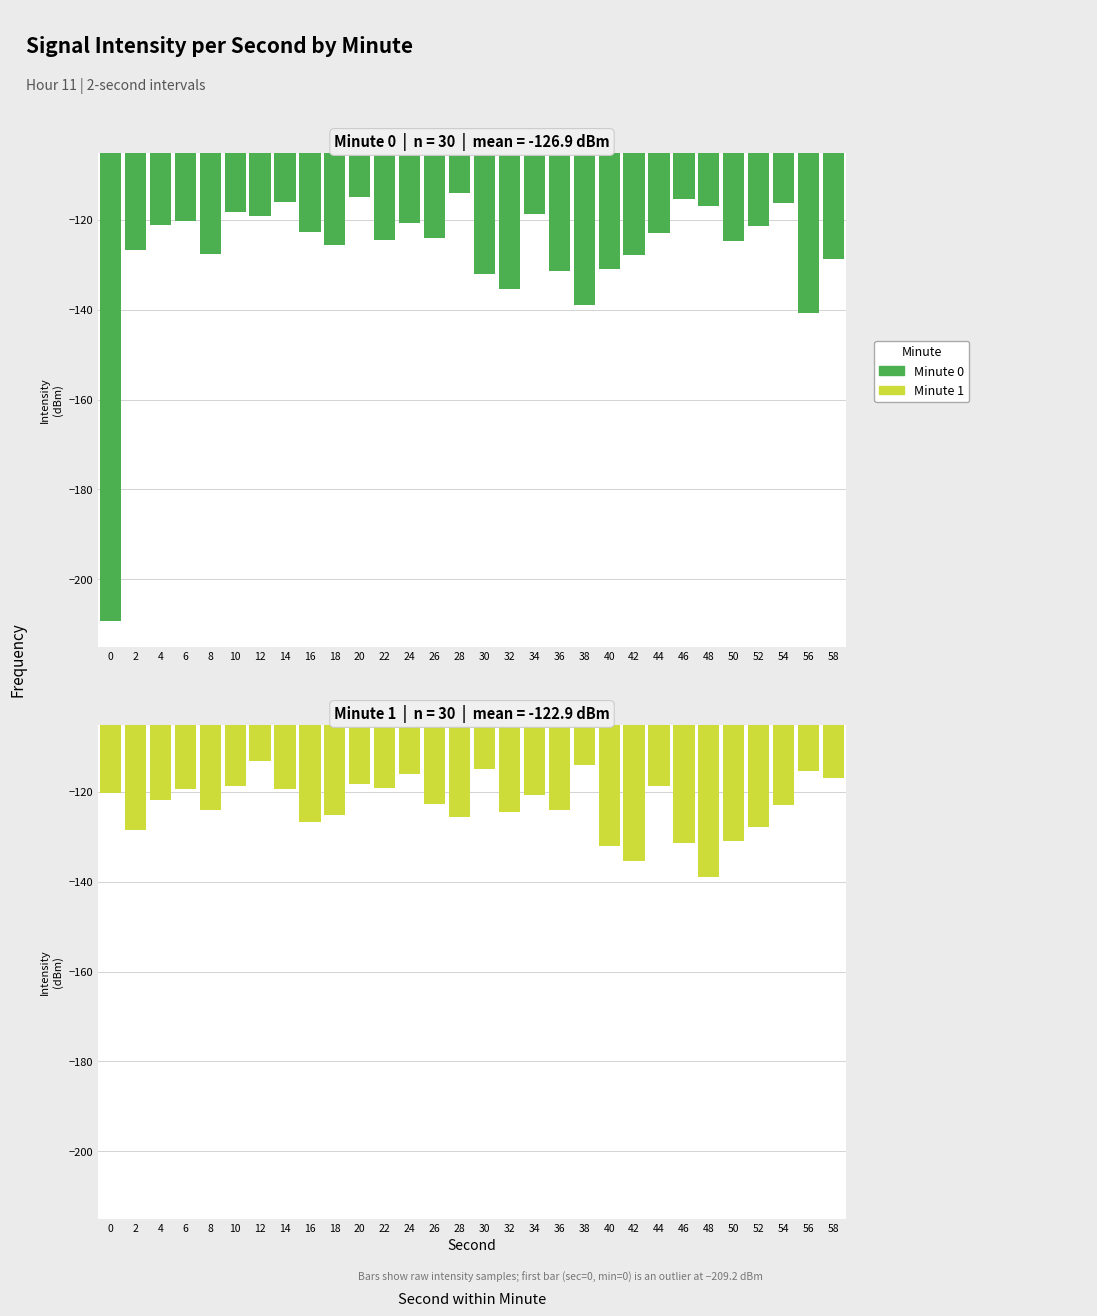

What is the greatest value displayed?

-113.2